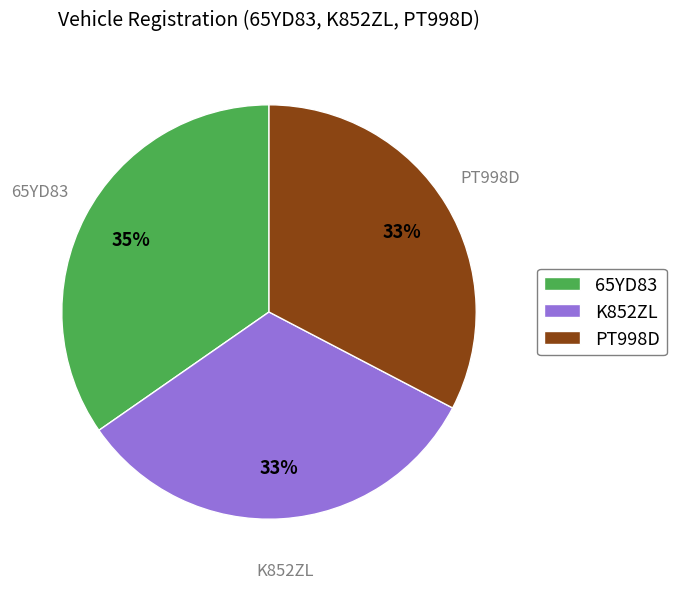

How many slices are in this pie chart?

3